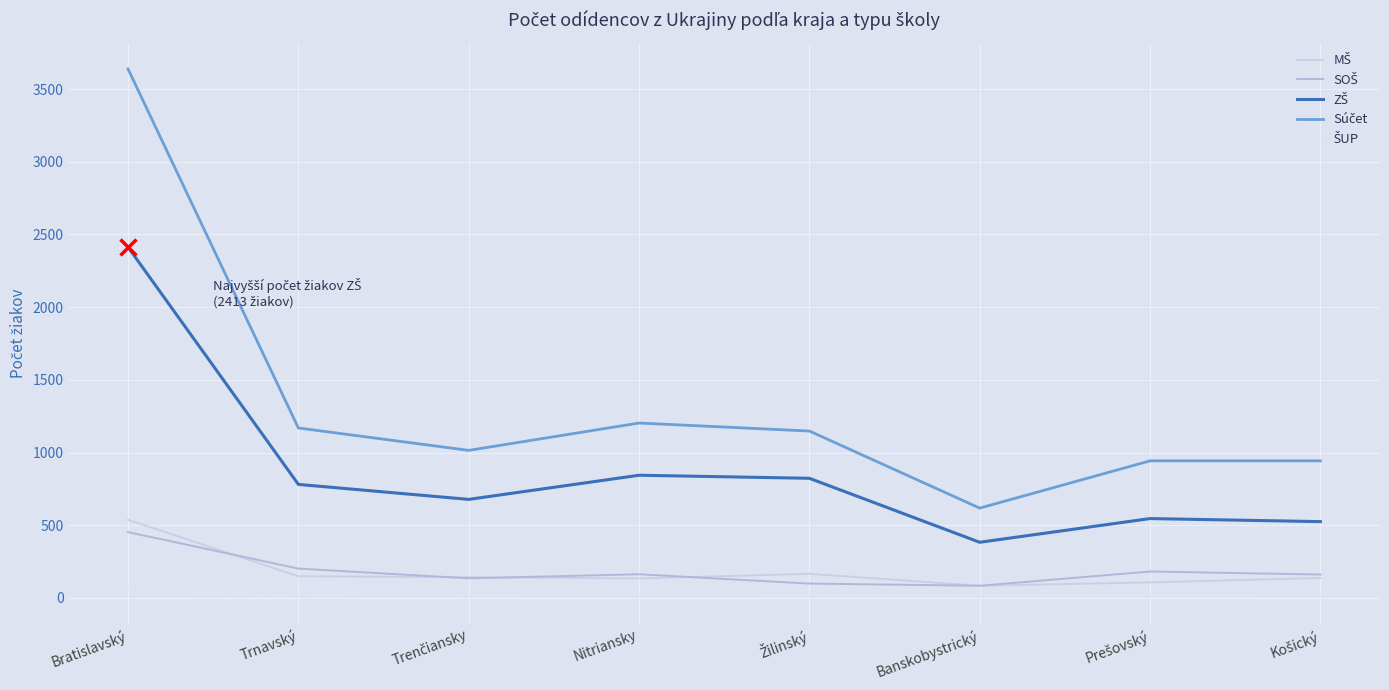

Reading left to right, transcribe all the data shown in this chart.

MŠ: Bratislavský=538	Trnavský=149	Trenčiansky=143	Nitriansky=134	Žilinský=166	Banskobystrický=84	Prešovský=107	Košický=138
SOŠ: Bratislavský=453	Trnavský=202	Trenčiansky=135	Nitriansky=163	Žilinský=99	Banskobystrický=84	Prešovský=182	Košický=161
ZŠ: Bratislavský=2413	Trnavský=781	Trenčiansky=678	Nitriansky=844	Žilinský=823	Banskobystrický=383	Prešovský=546	Košický=525
Súčet: Bratislavský=3638	Trnavský=1169	Trenčiansky=1015	Nitriansky=1203	Žilinský=1148	Banskobystrický=618	Prešovský=943	Košický=943
ŠUP: Bratislavský=61	Trnavský=4	Trenčiansky=8	Nitriansky=7	Žilinský=8	Banskobystrický=11	Prešovský=9	Košický=7